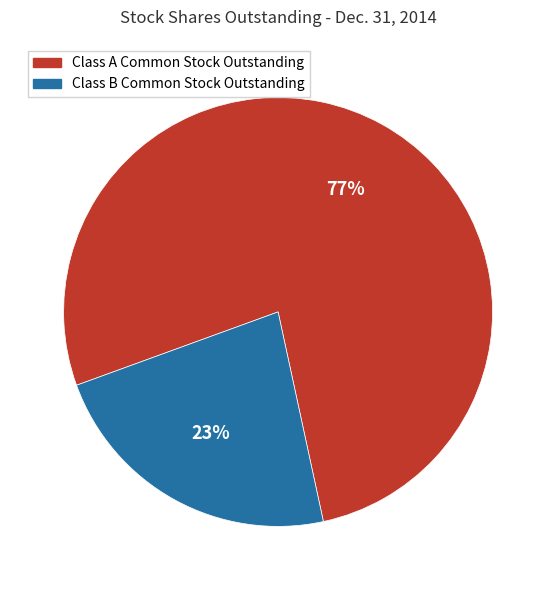

To the nearest percent, what percentage of the pie is Class B Common Stock Outstanding?

23%